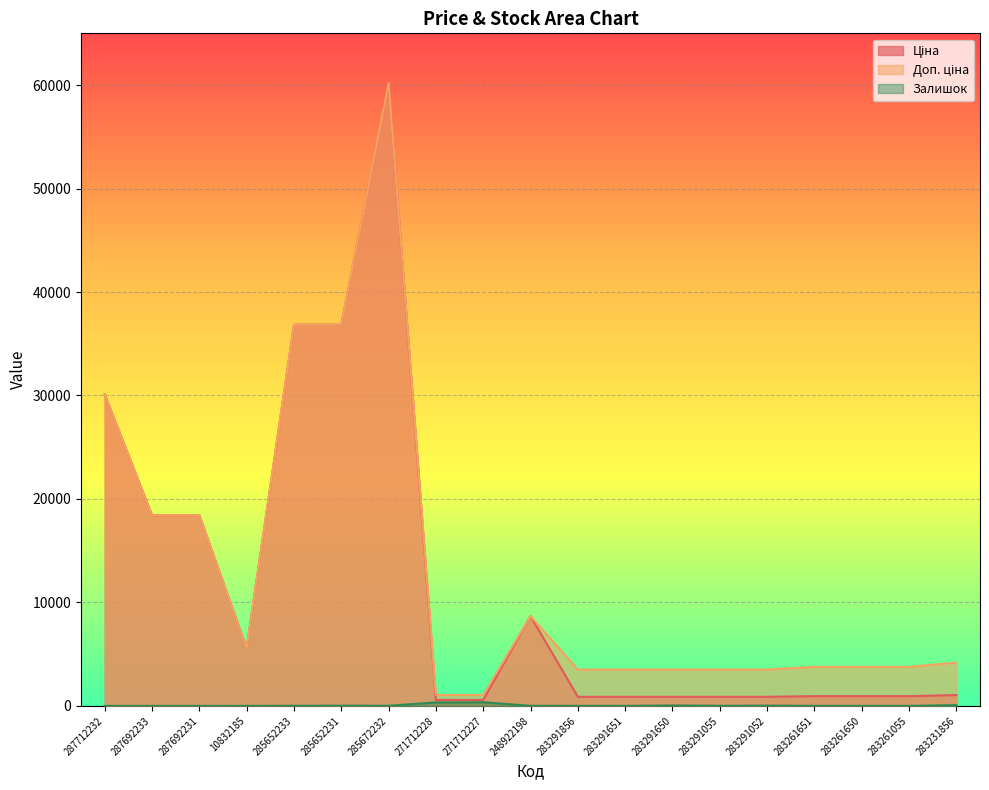

What is the total value across all series at 10832185?

11123.7